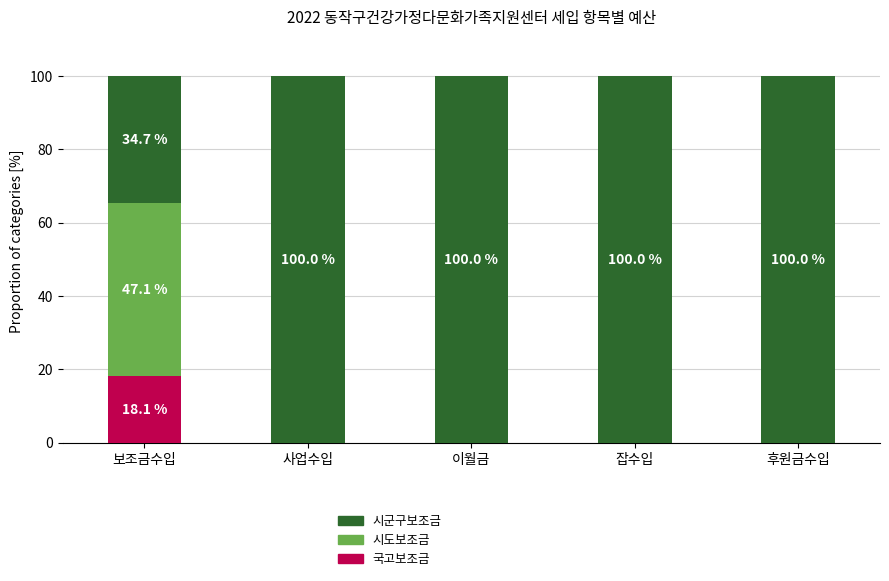

What is the sum of all 국고보조금 values?

18.1